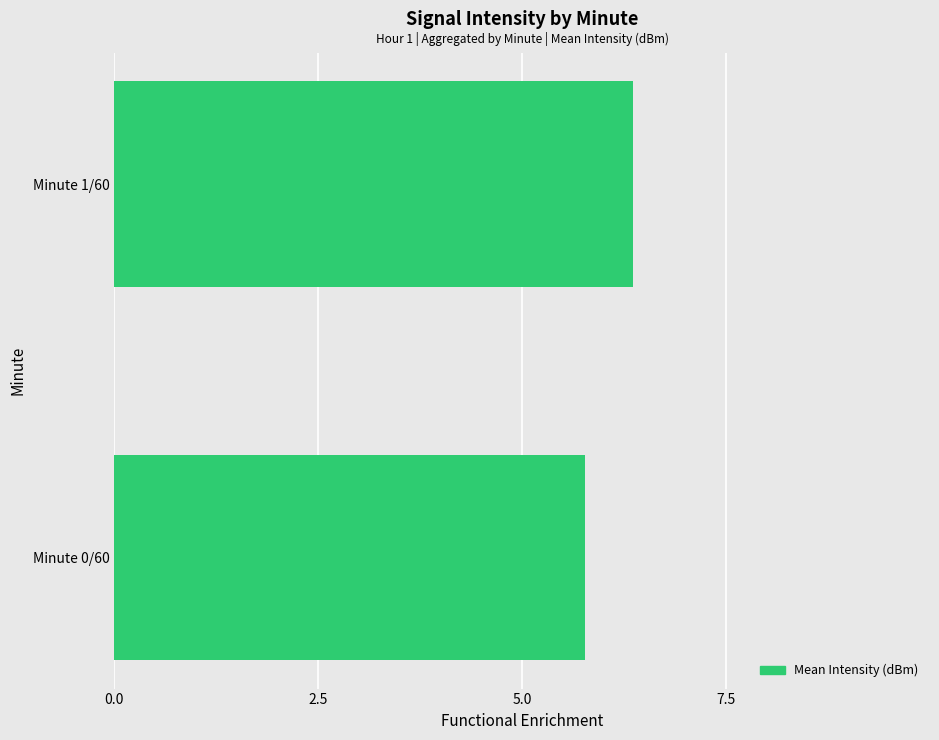

What is the average value?

6.1